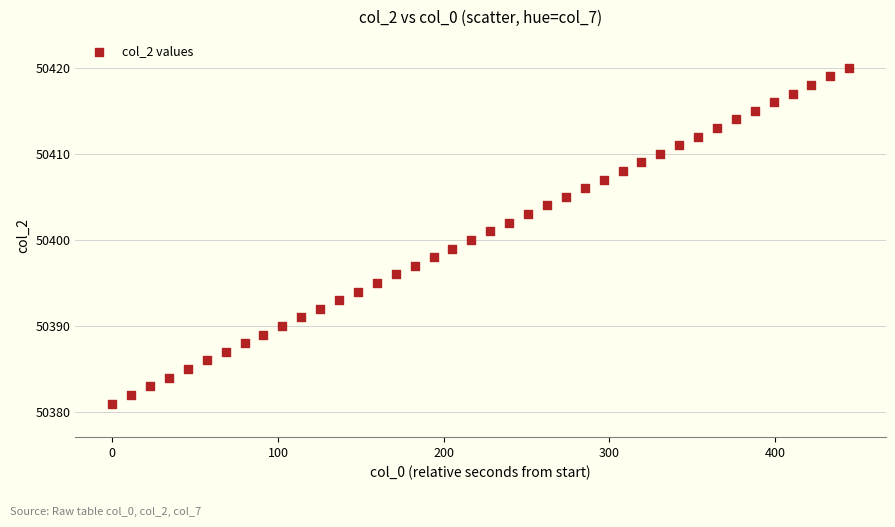

How many data points are displayed?

40